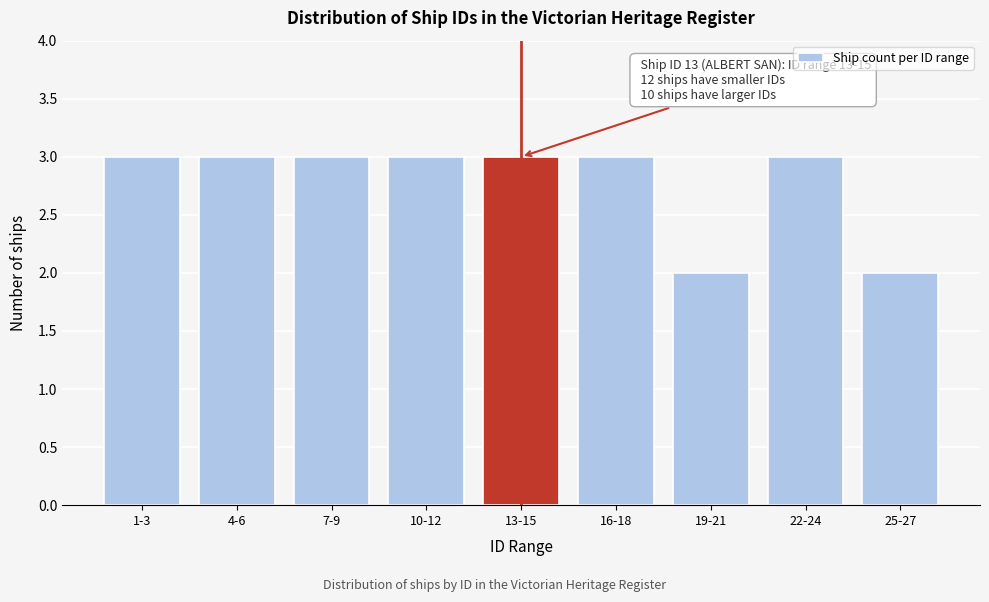

Reading left to right, extract all data points from this chart.

3	3	3	3	3	3	2	3	2